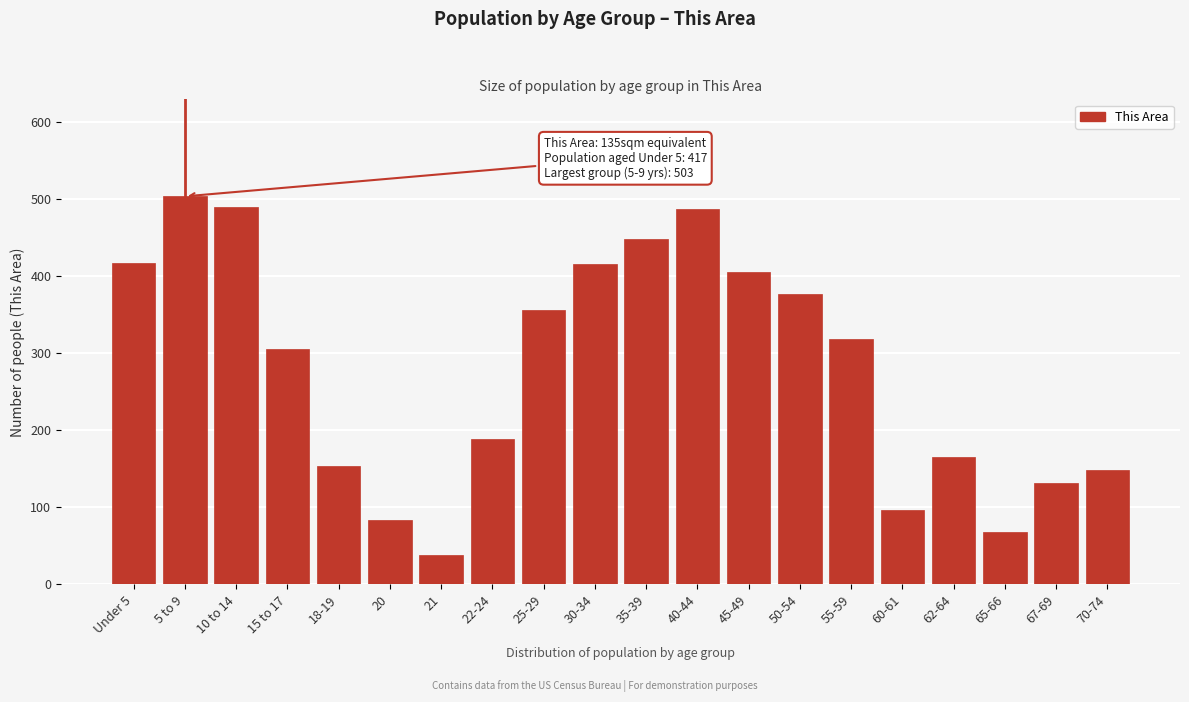

What is the difference between the maximum and minimum values?

465